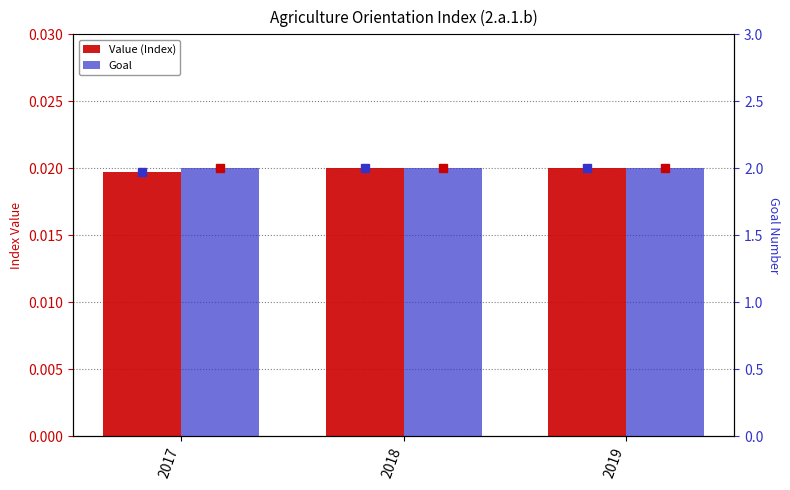

Is the value of Goal at 2018 greater than the value of Value (Index) at 2017?

Yes